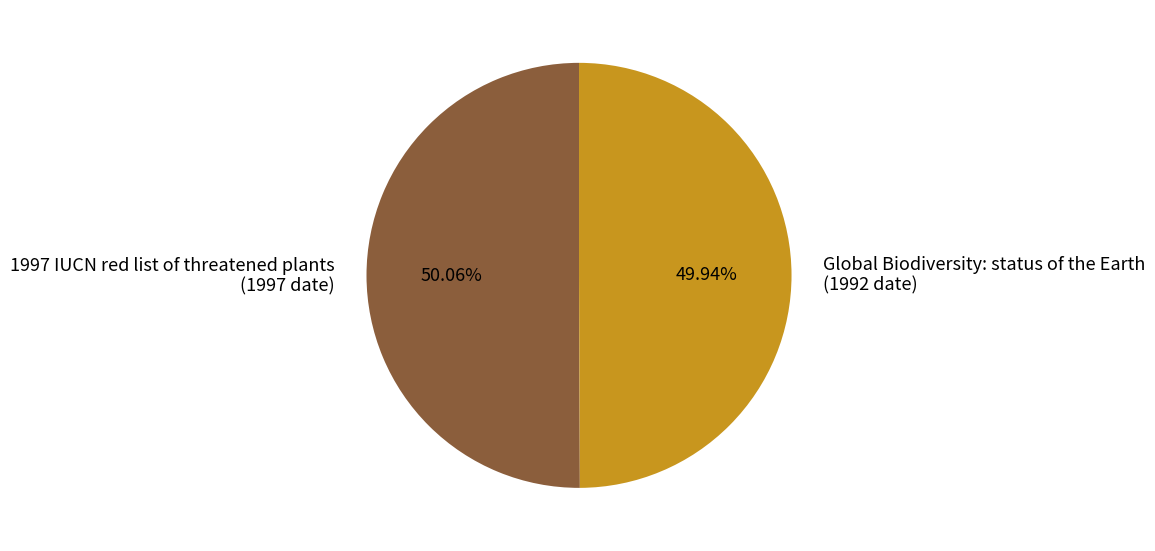

Is there a majority slice in this chart?

Yes